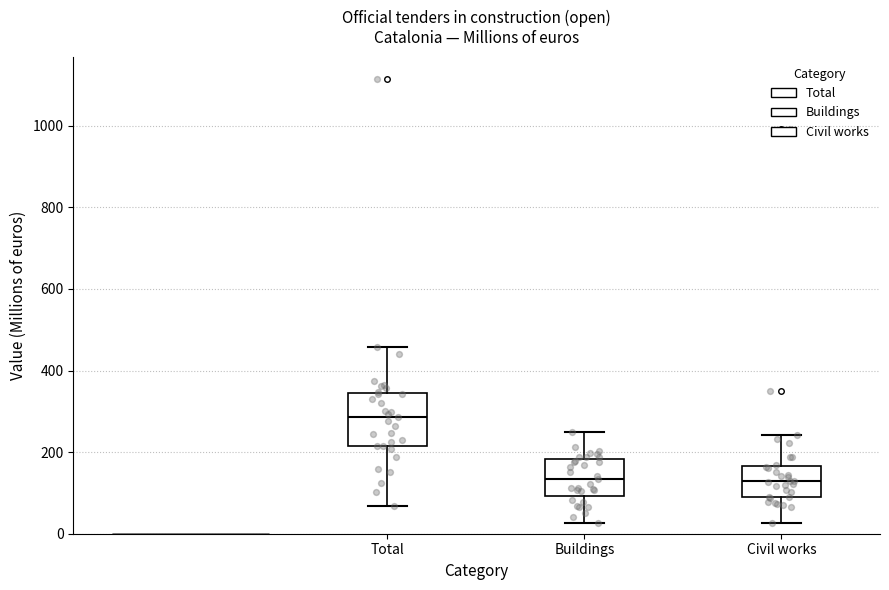

Reading left to right, transcribe this box plot: for each box, give where its median line is, the range the box spans, and where its two whiskers end, as read against the y-axis. The values are not printed on the chart, so give them approximately, as read against the axis.

Total: median 280, box 220 to 340, whiskers 60 to 460
Buildings: median 140, box 100 to 180, whiskers 20 to 240
Civil works: median 120, box 80 to 160, whiskers 20 to 240